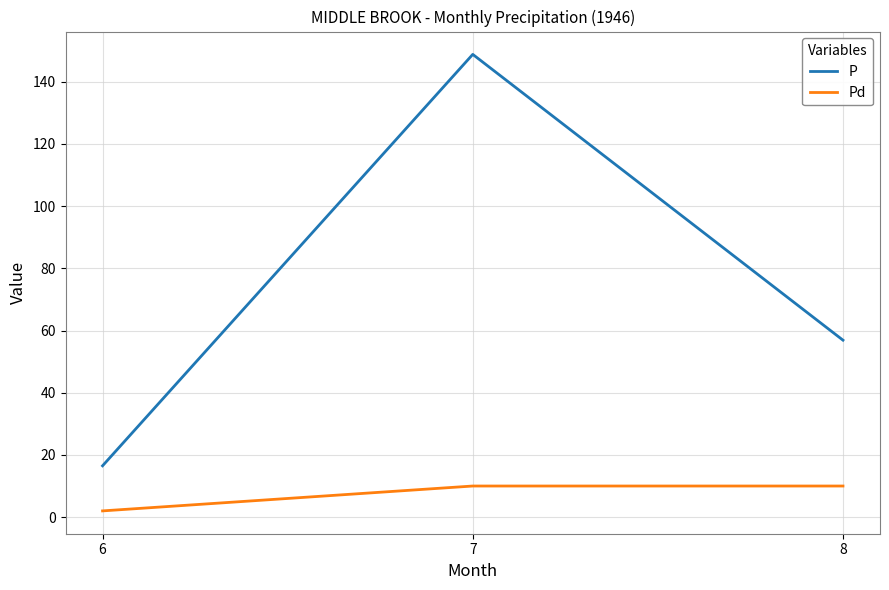

Reading left to right, what are all the values shown in this chart?

P: 16.5	148.8	56.9
Pd: 2.0	10.0	10.0